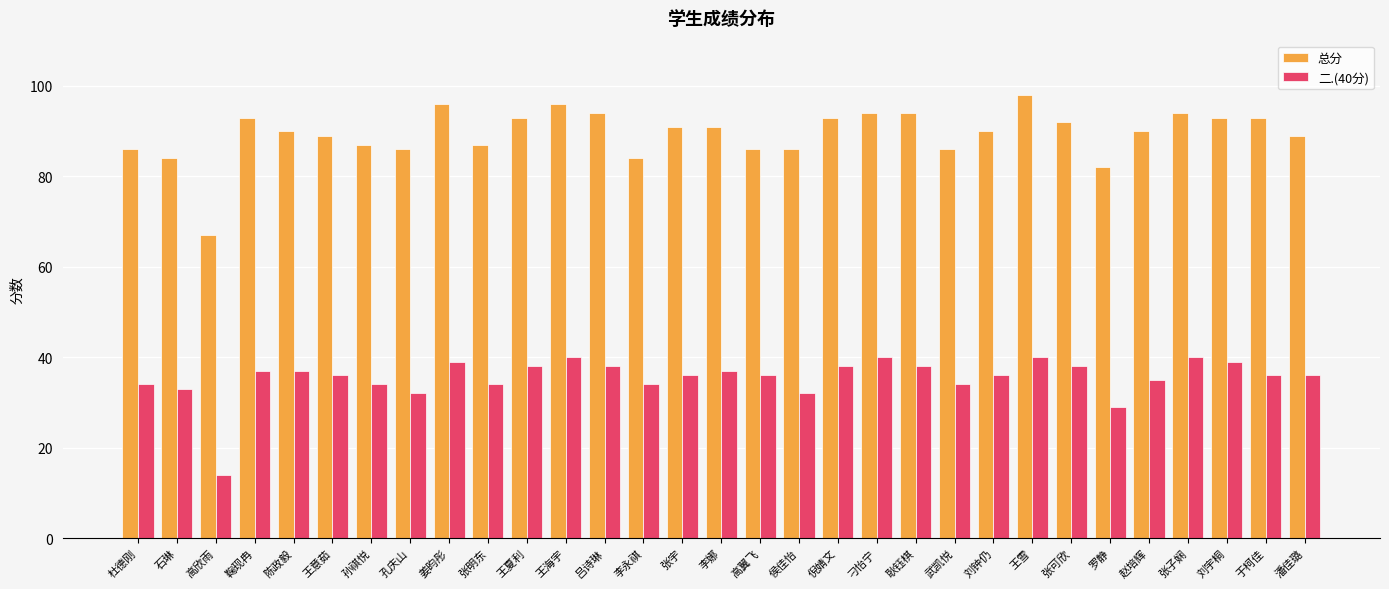

The value of 总分 at 杜德刚 is 86. True or false?

True